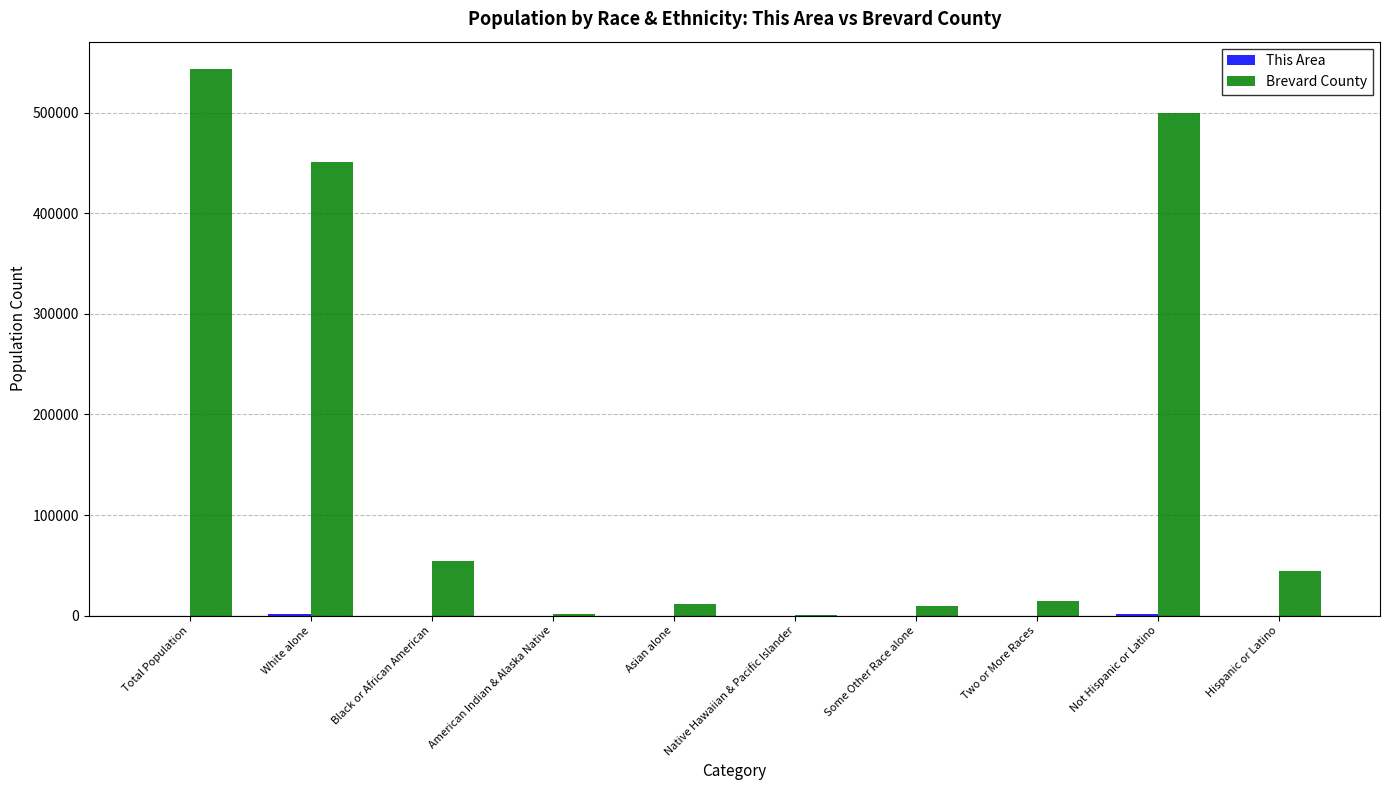

How many categories are shown in the chart?

10